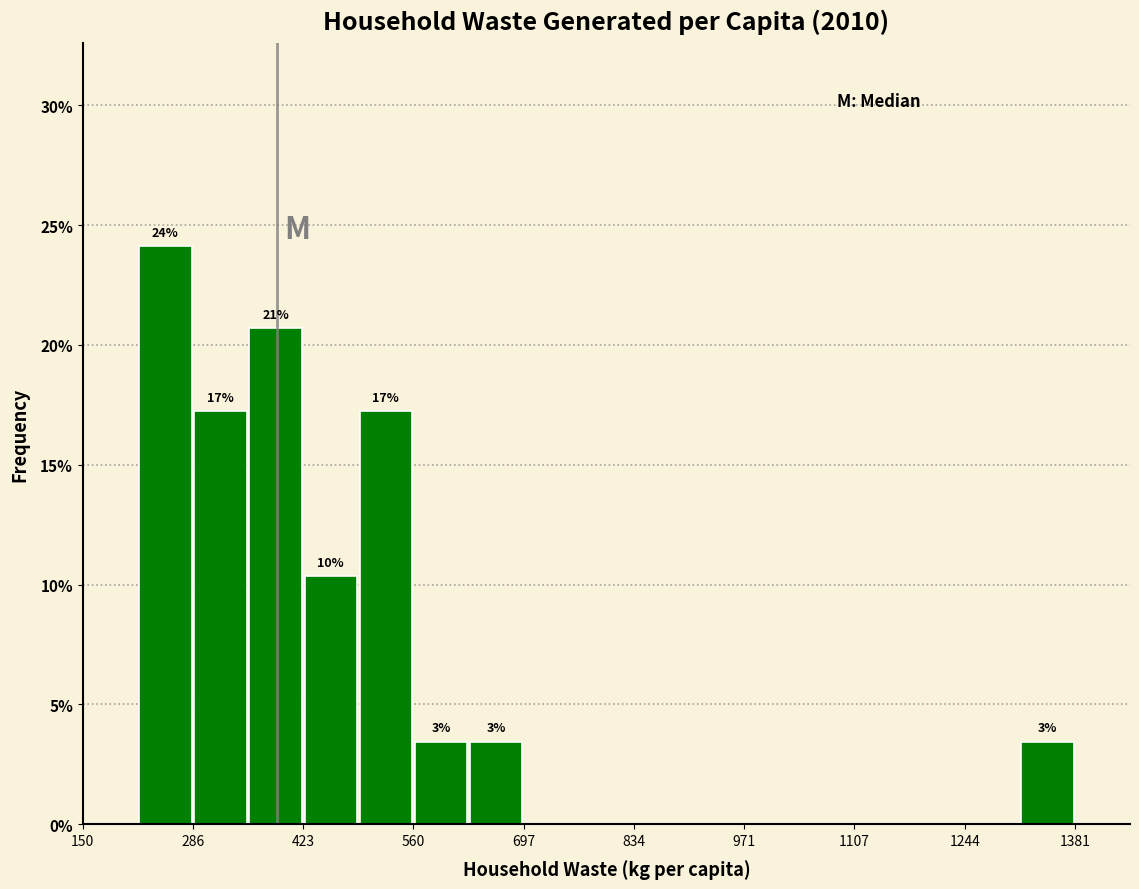

Around what value on the x-axis is the tallest bar? Give the approximate position of its centre, as read against the axis.

260